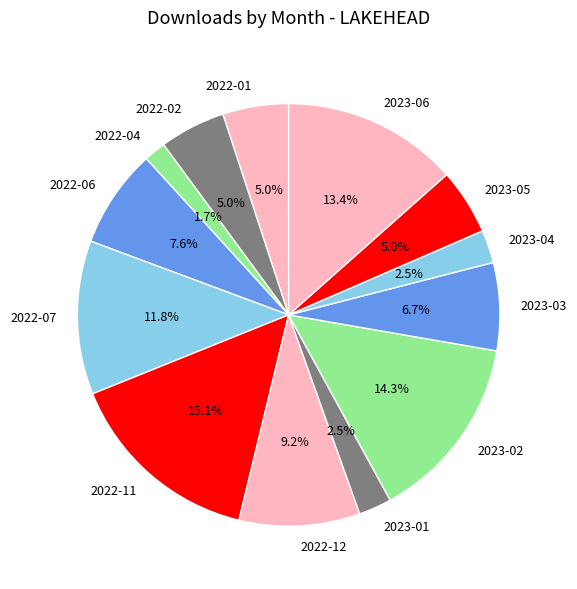

Is there a majority slice in this chart?

No